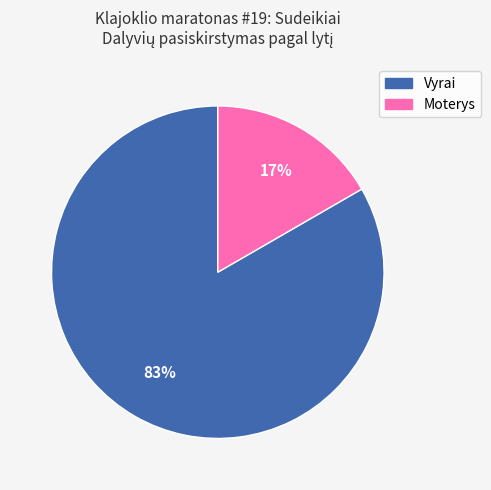

Count the number of slices in the pie.

2